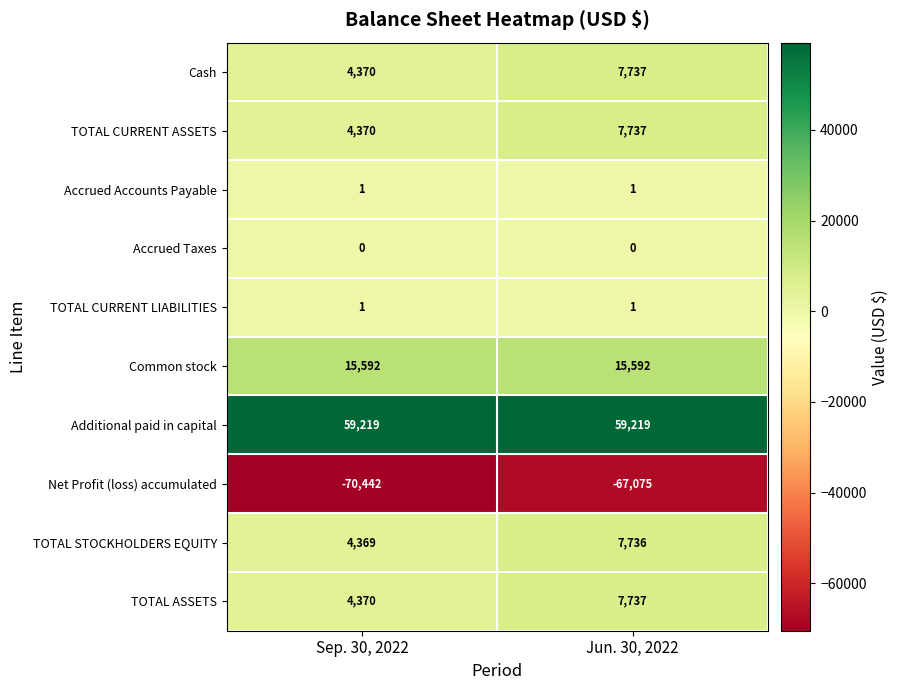

What is the maximum value for Cash?

7737